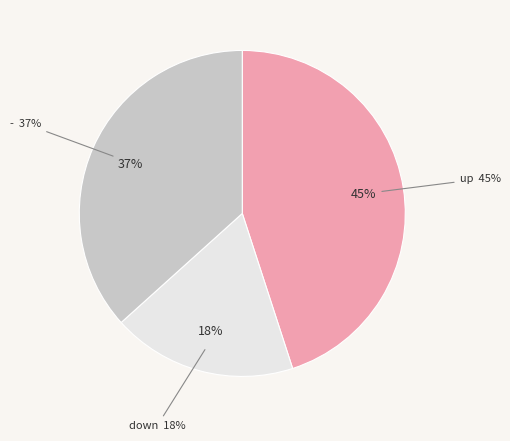

What percentage is the down slice, to the nearest percent?

18%